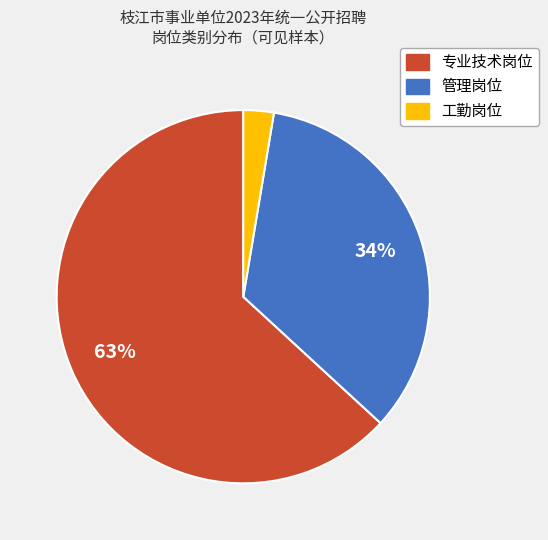

Combined, do 专业技术岗位 and 工勤岗位 account for over 50%?

Yes